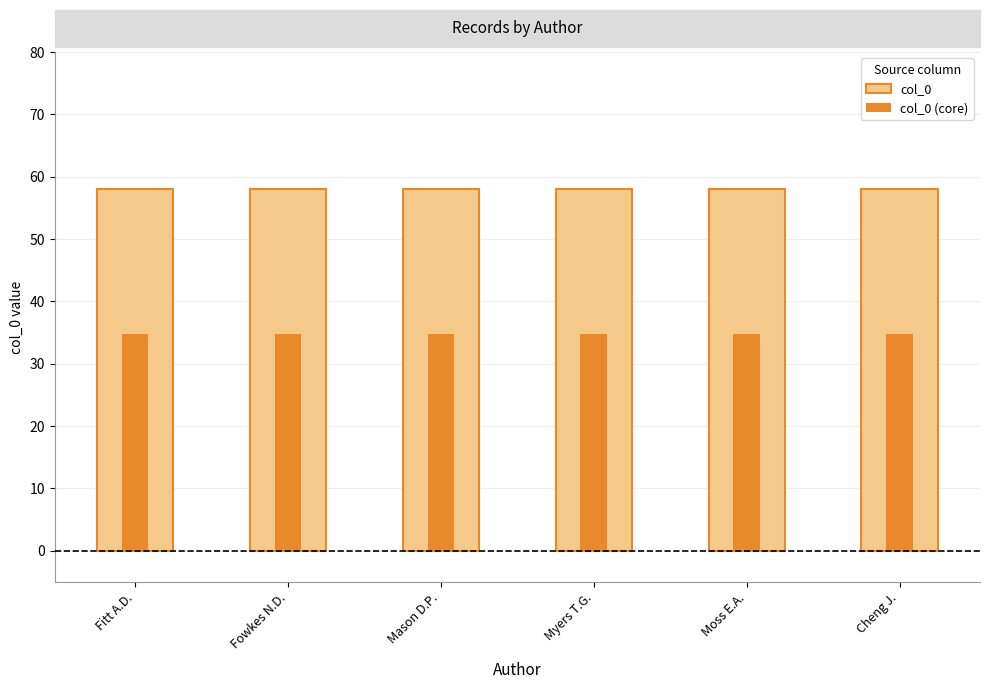

How many distinct data groups are displayed?

2